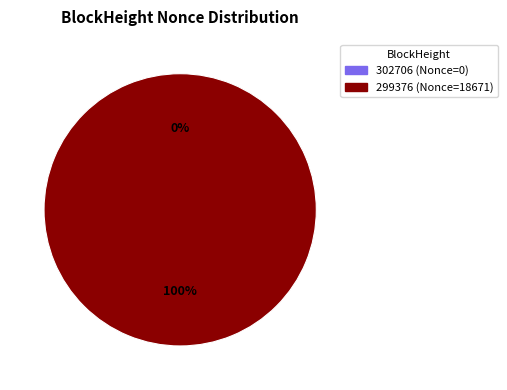

Which series changed the most between 302706 and 299376?

302706